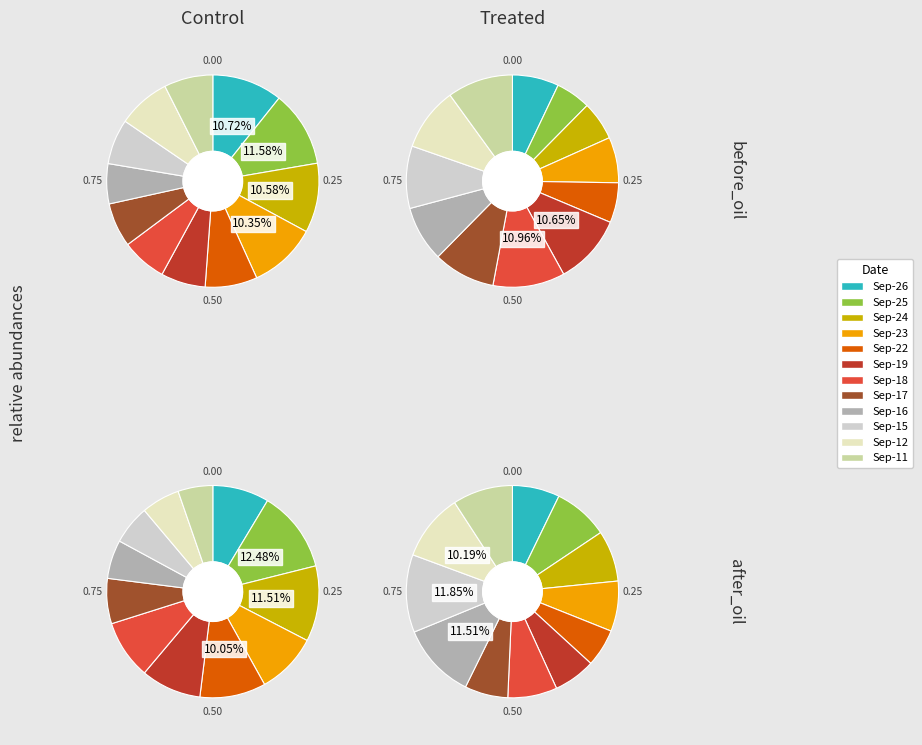

Which category has the smallest portion of the pie?

2025-09-25